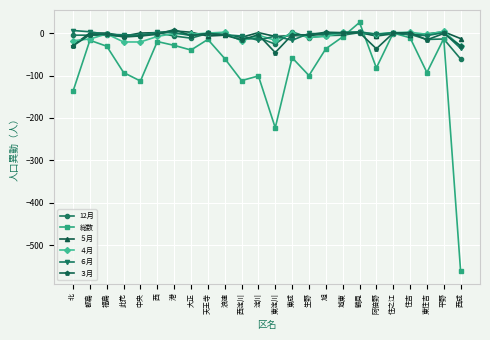

How many categories are shown in the chart?

24